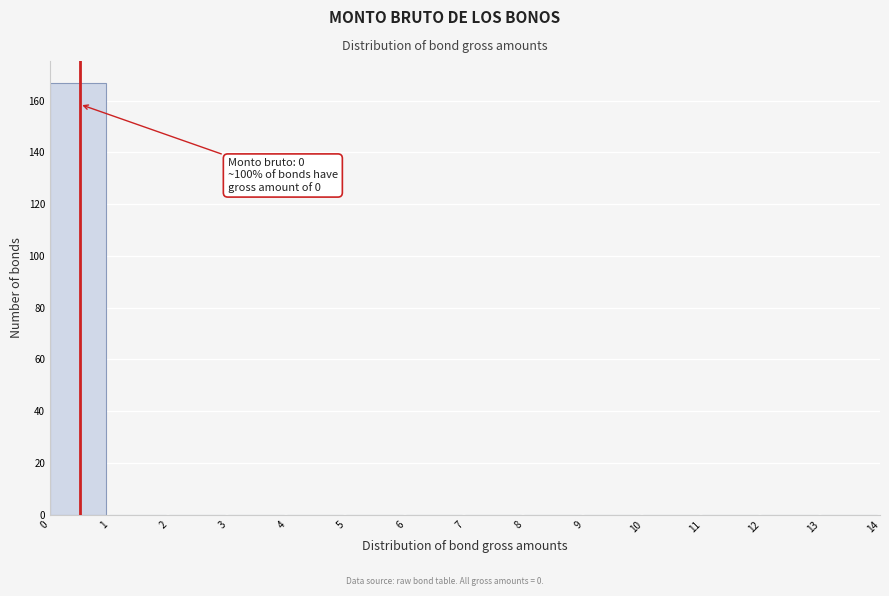

Over which range of the x-axis is the bar tallest?

0 to 1